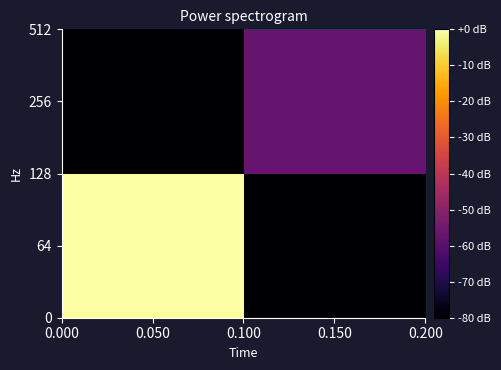

Reading left to right, what are all the values shown in this chart?

64: 0.050=0.0	0.150=-266.3
256: 0.050=-266.3	0.150=-56.8